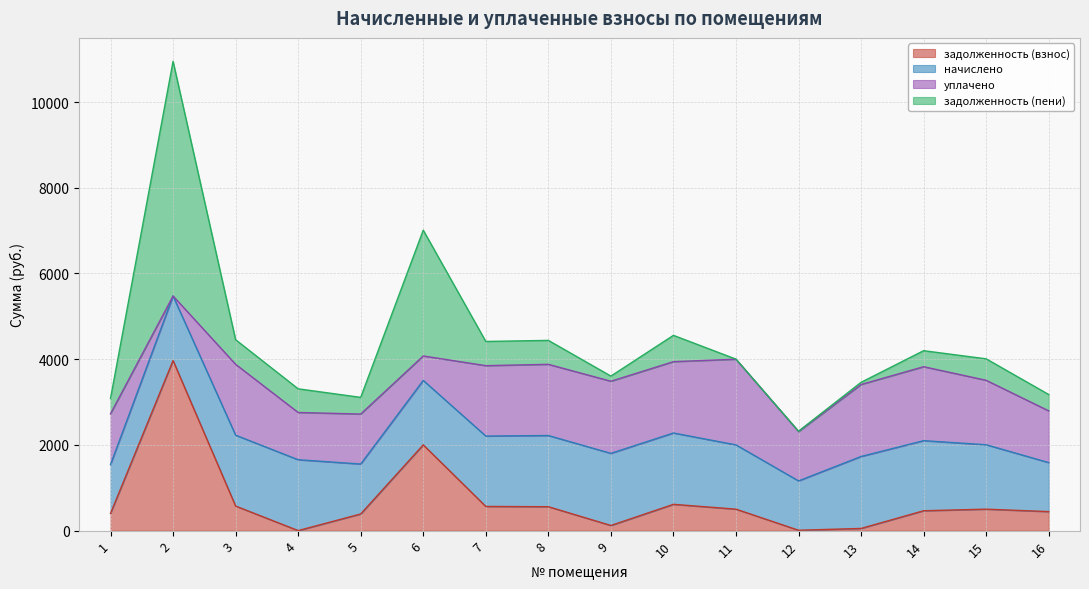

What are all the series names shown in the legend?

задолженность (взнос), начислено, уплачено, задолженность (пени)